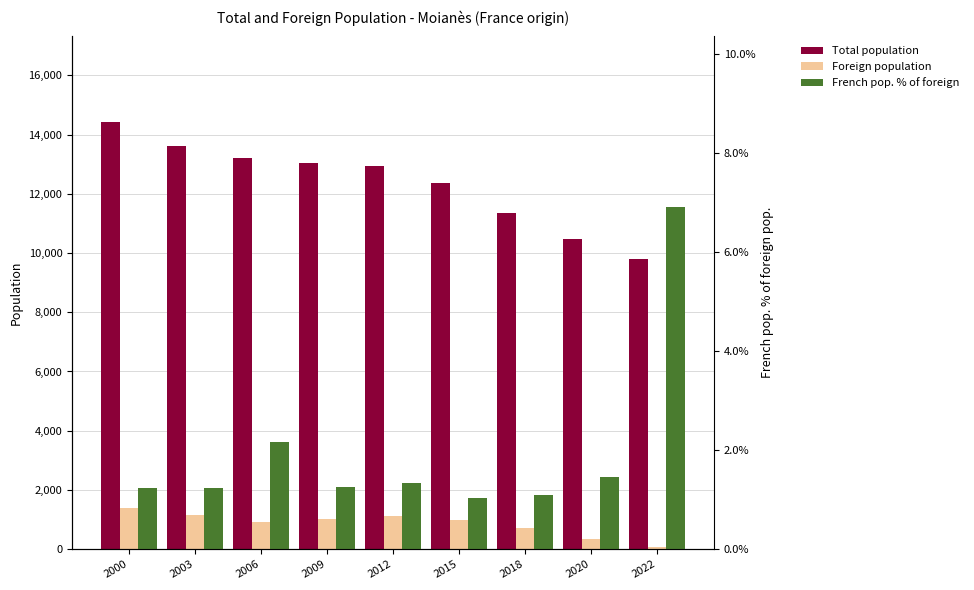

Between 2003 and 2012, which series saw the biggest shift?

Total population